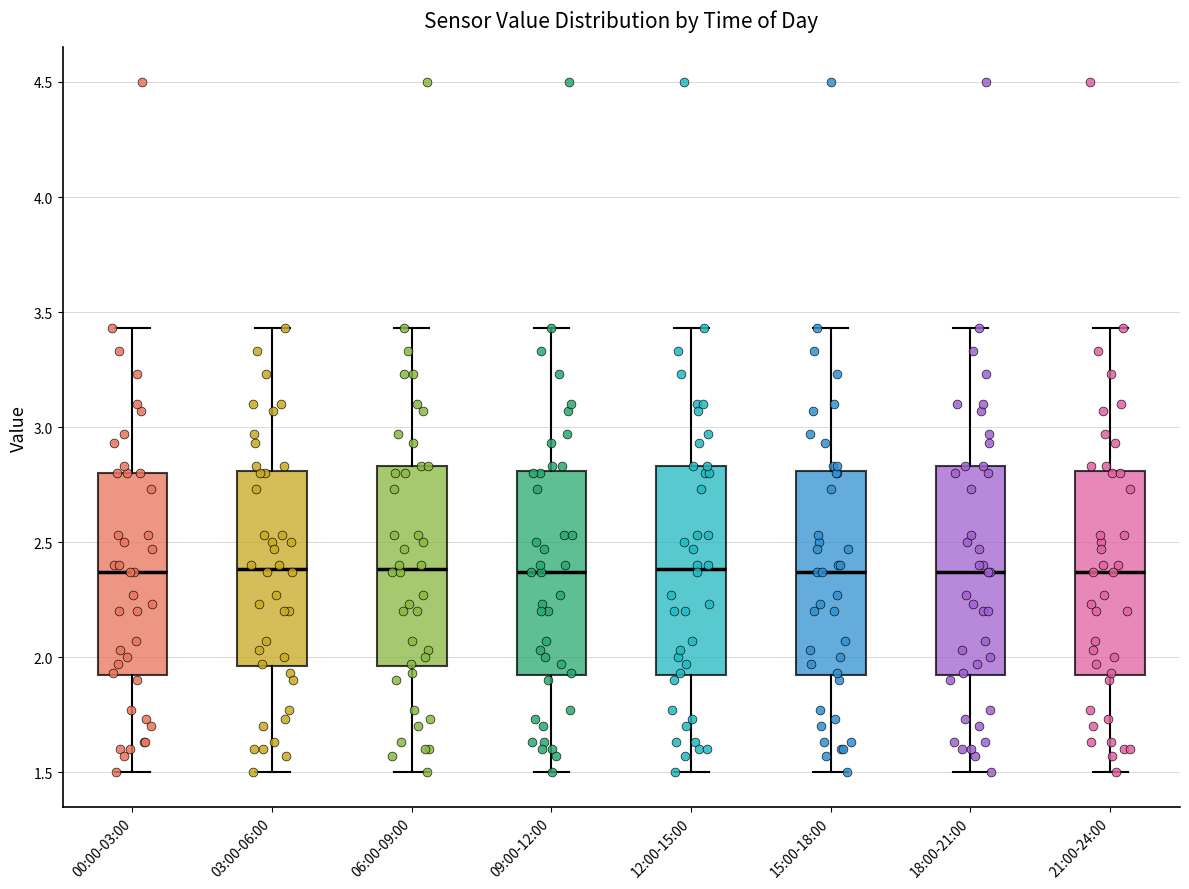

Reading left to right, transcribe this box plot: for each box, give where its median line is, the range the box spans, and where its two whiskers end, as read against the y-axis. The values are not printed on the chart, so give them approximately, as read against the axis.

00:00-03:00: median 2.35, box 1.90 to 2.80, whiskers 1.50 to 3.45
03:00-06:00: median 2.40, box 1.95 to 2.80, whiskers 1.50 to 3.45
06:00-09:00: median 2.40, box 1.95 to 2.85, whiskers 1.50 to 3.45
09:00-12:00: median 2.35, box 1.90 to 2.80, whiskers 1.50 to 3.45
12:00-15:00: median 2.40, box 1.90 to 2.85, whiskers 1.50 to 3.45
15:00-18:00: median 2.35, box 1.90 to 2.80, whiskers 1.50 to 3.45
18:00-21:00: median 2.35, box 1.90 to 2.85, whiskers 1.50 to 3.45
21:00-24:00: median 2.35, box 1.90 to 2.80, whiskers 1.50 to 3.45